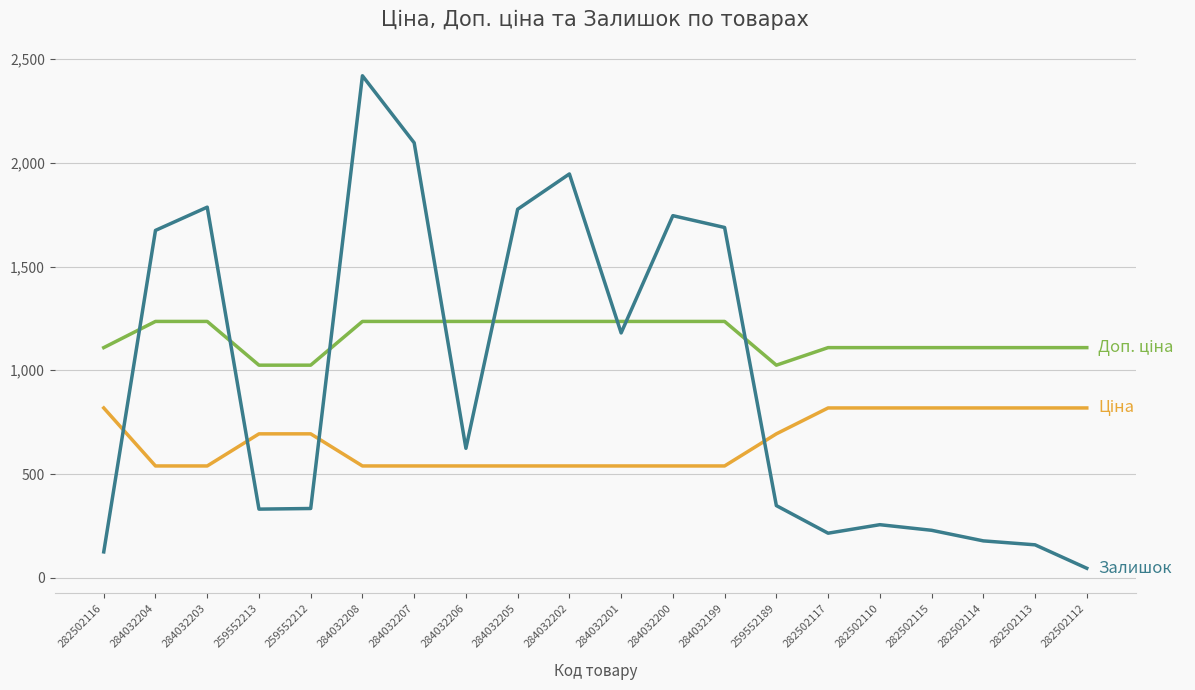

What is the minimum value shown in the chart?

46.0